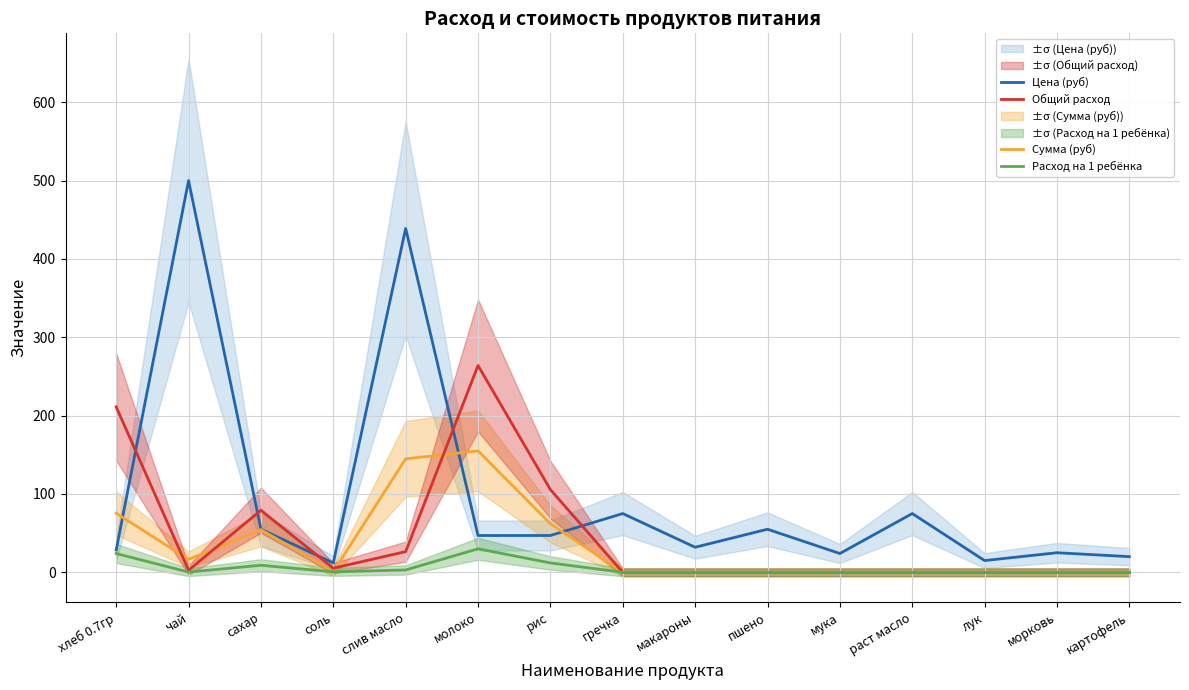

Count the number of data series in this chart.

4